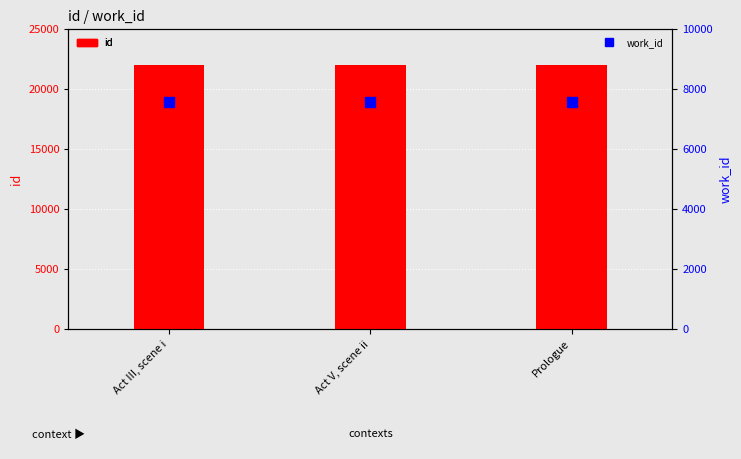

Is the value of id at Prologue greater than the value of work_id at Act V, scene ii?

Yes